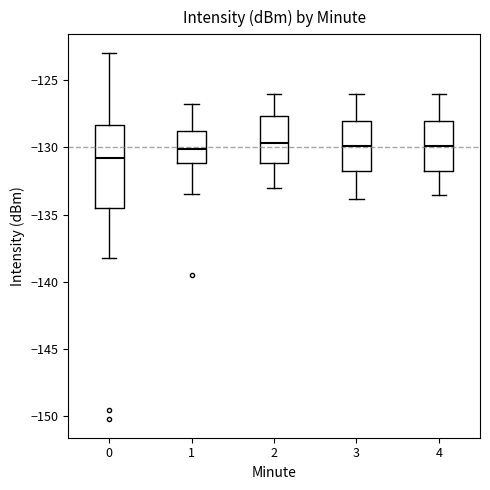

Reading left to right, read every box against the y-axis: the position of its median line, the range the box covers, and the ends of its whiskers. The values are not printed on the chart, so give them approximately, as read against the axis.

0: median -131.0, box -134.5 to -128.5, whiskers -138.0 to -123.0
1: median -130.0, box -131.0 to -128.5, whiskers -133.5 to -127.0
2: median -129.5, box -131.0 to -127.5, whiskers -133.0 to -126.0
3: median -130.0, box -131.5 to -128.0, whiskers -134.0 to -126.0
4: median -130.0, box -131.5 to -128.0, whiskers -133.5 to -126.0